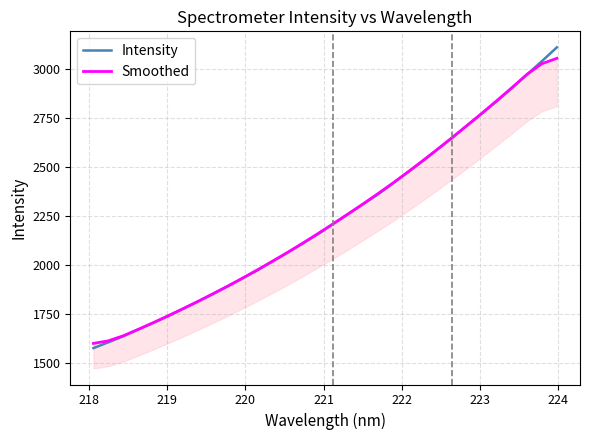

True or false: Intensity has more than 0 points higher than both neighbors.

False